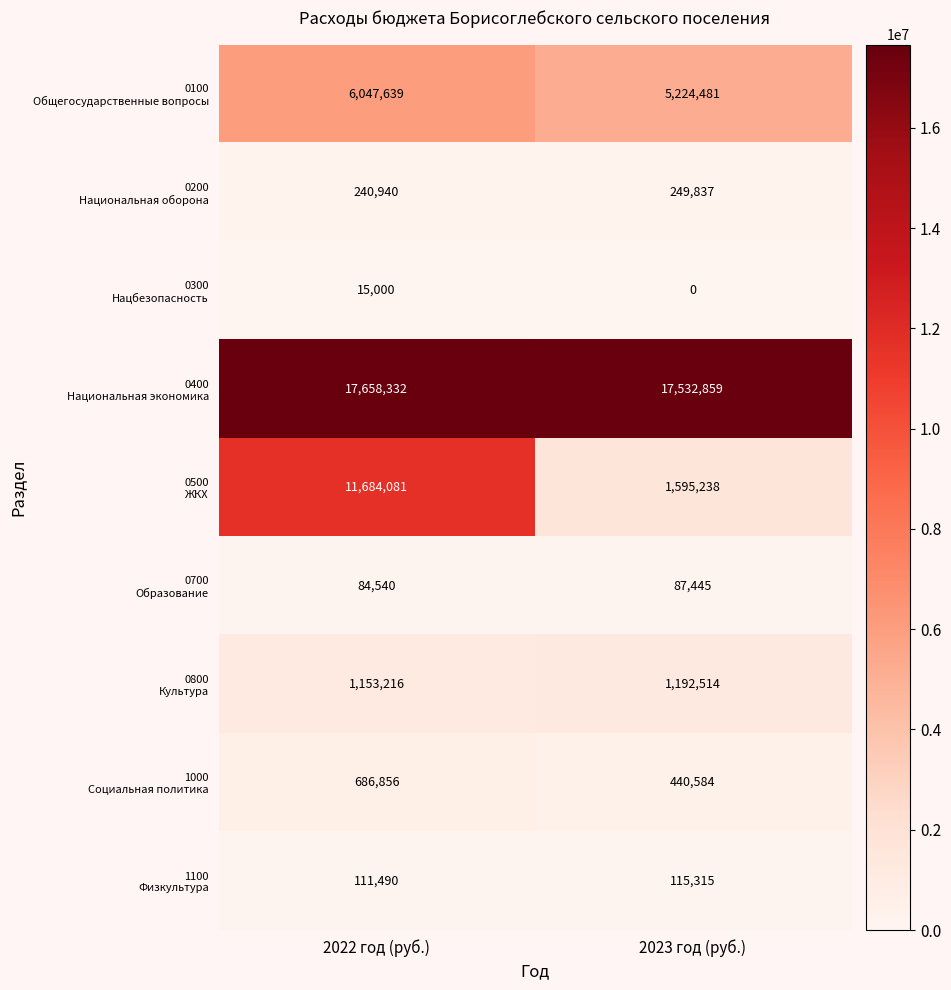

At which category is the sum across all series the highest?

2022 год (руб.)